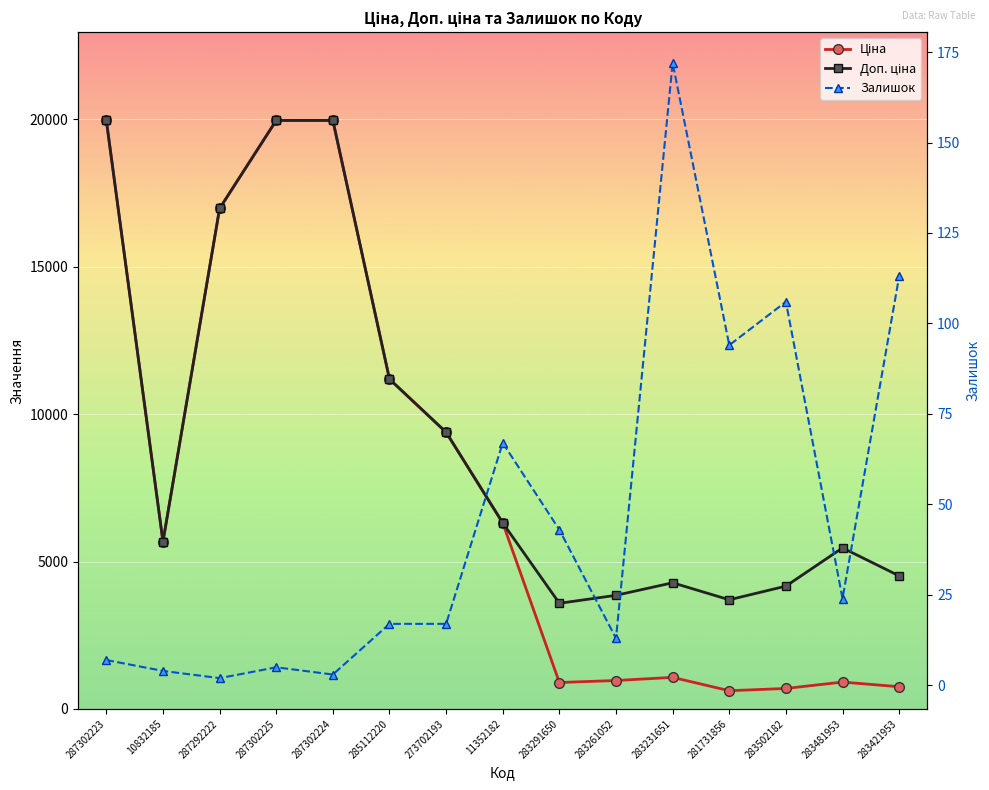

What is the total value across all series at 11352182?

12684.5